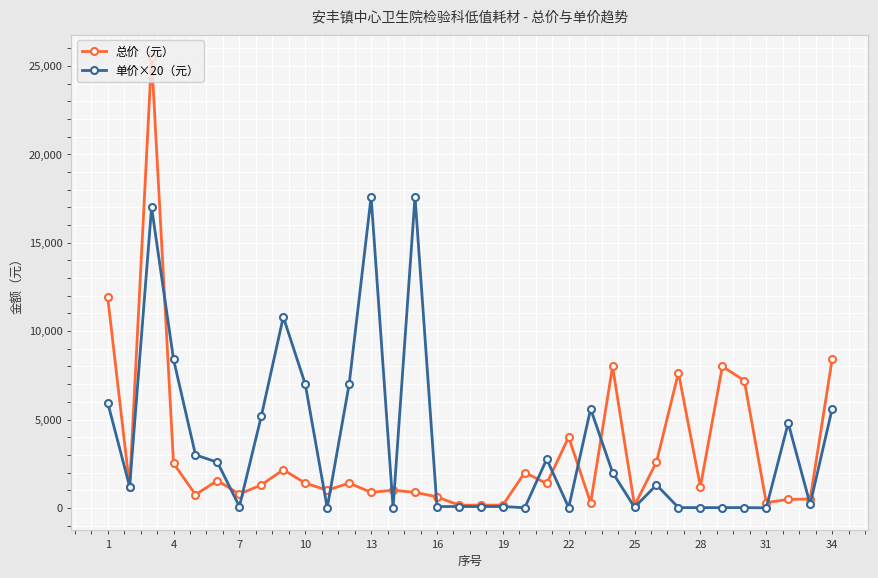

List the series in order of their peak value, lowest first.

单价×20（元）, 总价（元）